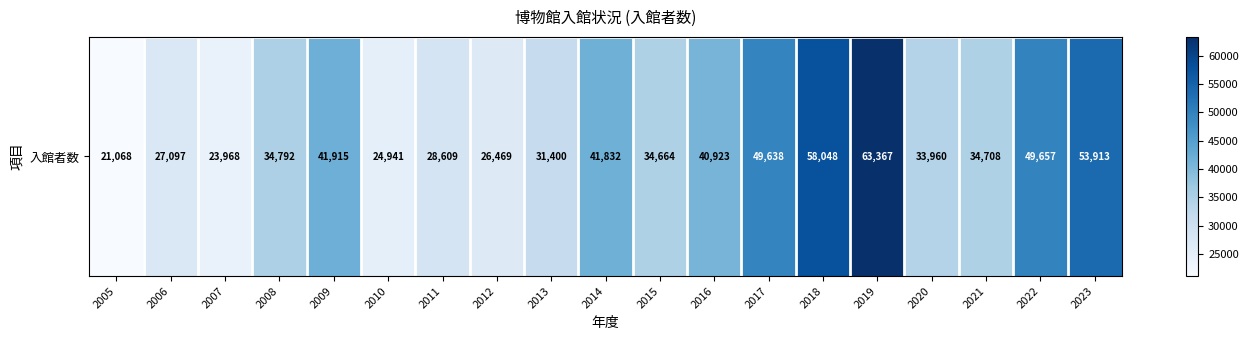

What is the ratio of the value at 2022 to the value at 2010?

2.0